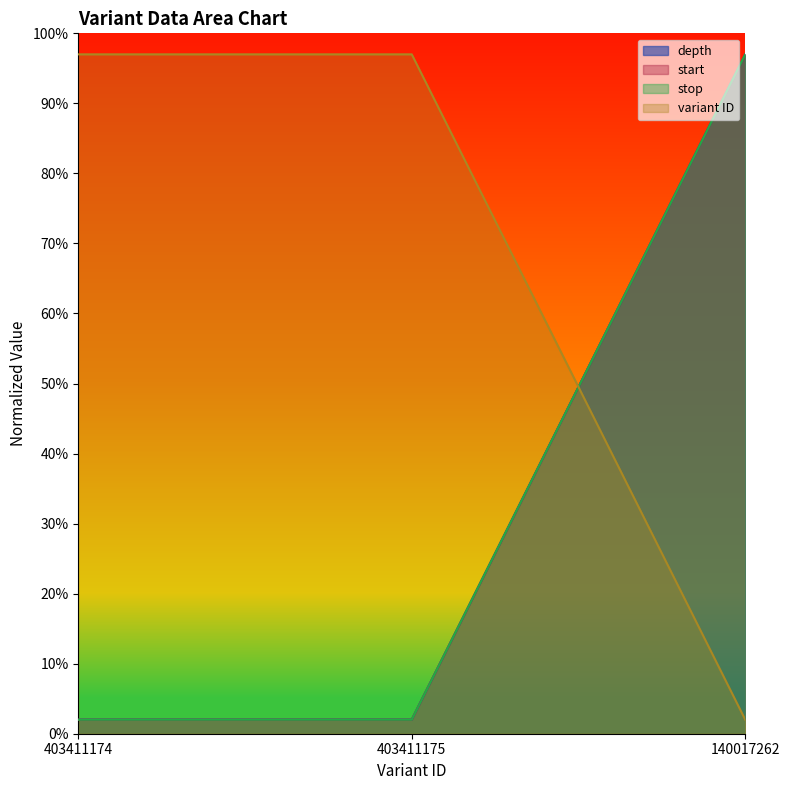

What is the average value of the stop series?

33.7